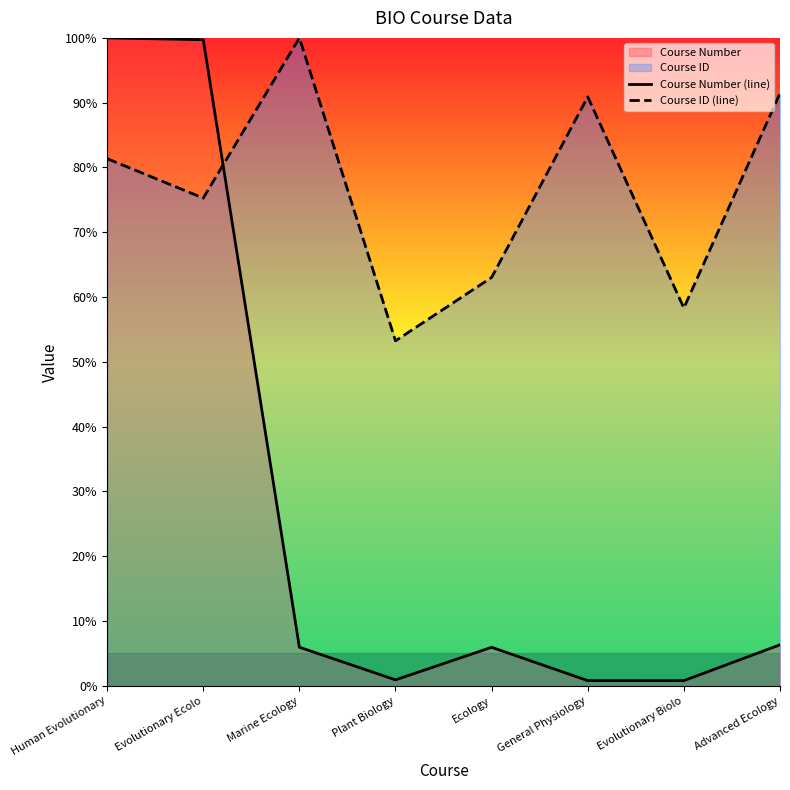

Where is the first local minimum for Course Number (line)?

Plant Biology